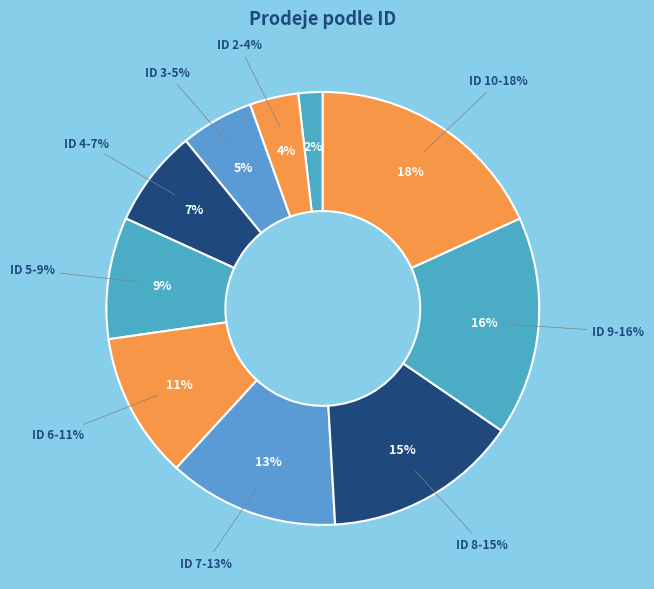

Combined, what portion of the pie is 3 and 2?

9.1%